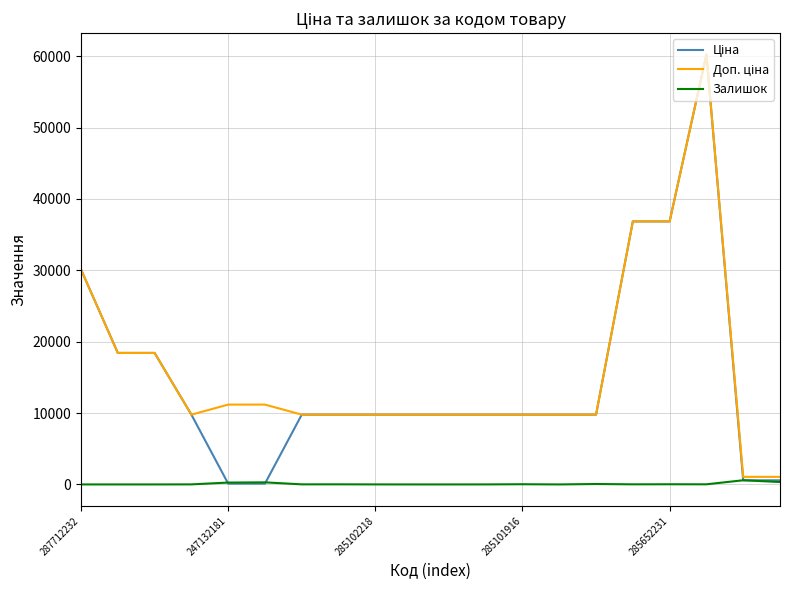

What is the maximum value shown in the chart?

60205.6